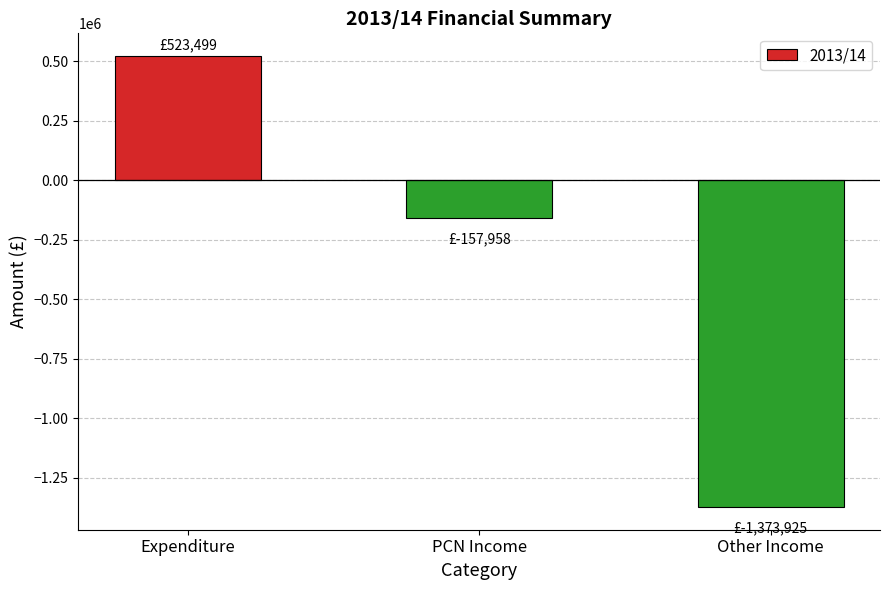

Count the number of values greater than -157957.

1